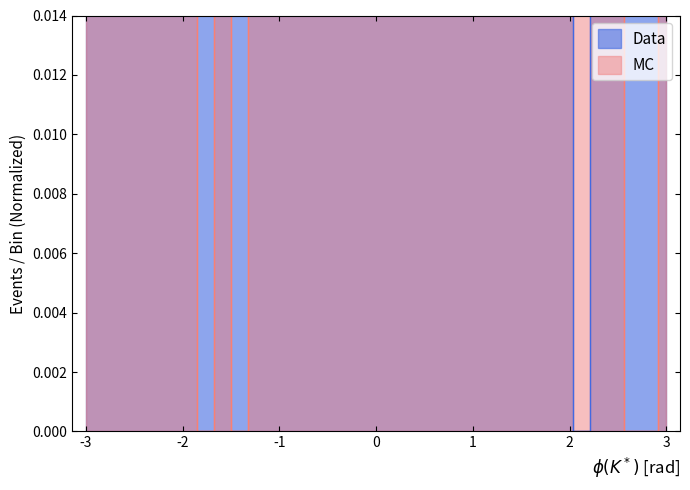

Count the MC values in the range 0 to 1.

35